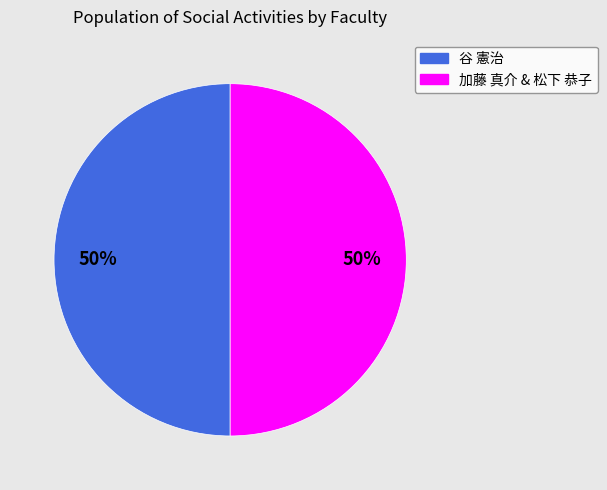

To the nearest percent, what is the average slice percentage?

50%